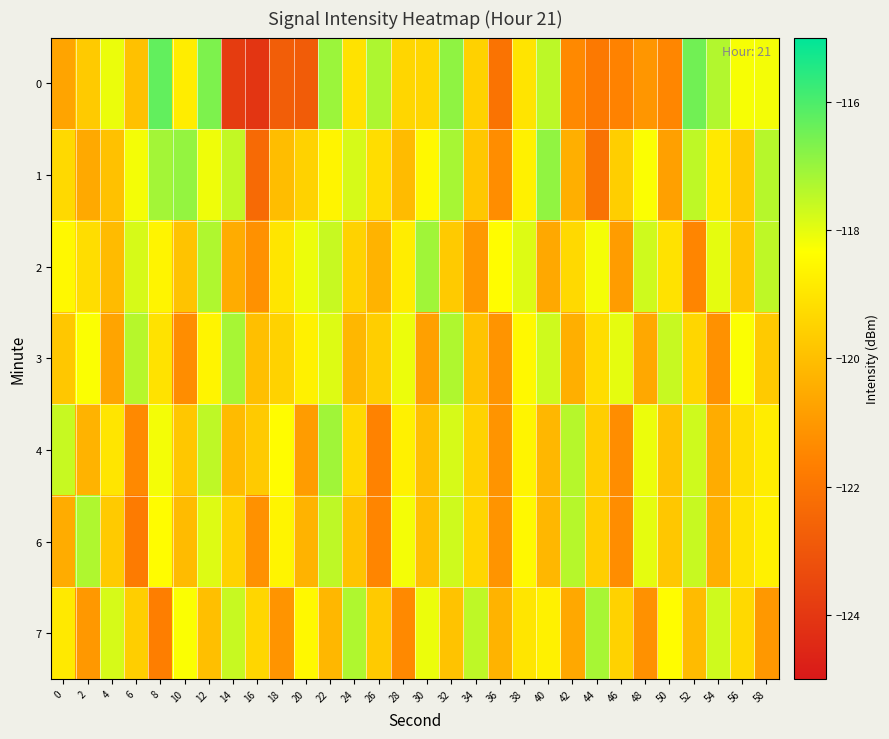

Which series has the largest total across all categories?

1